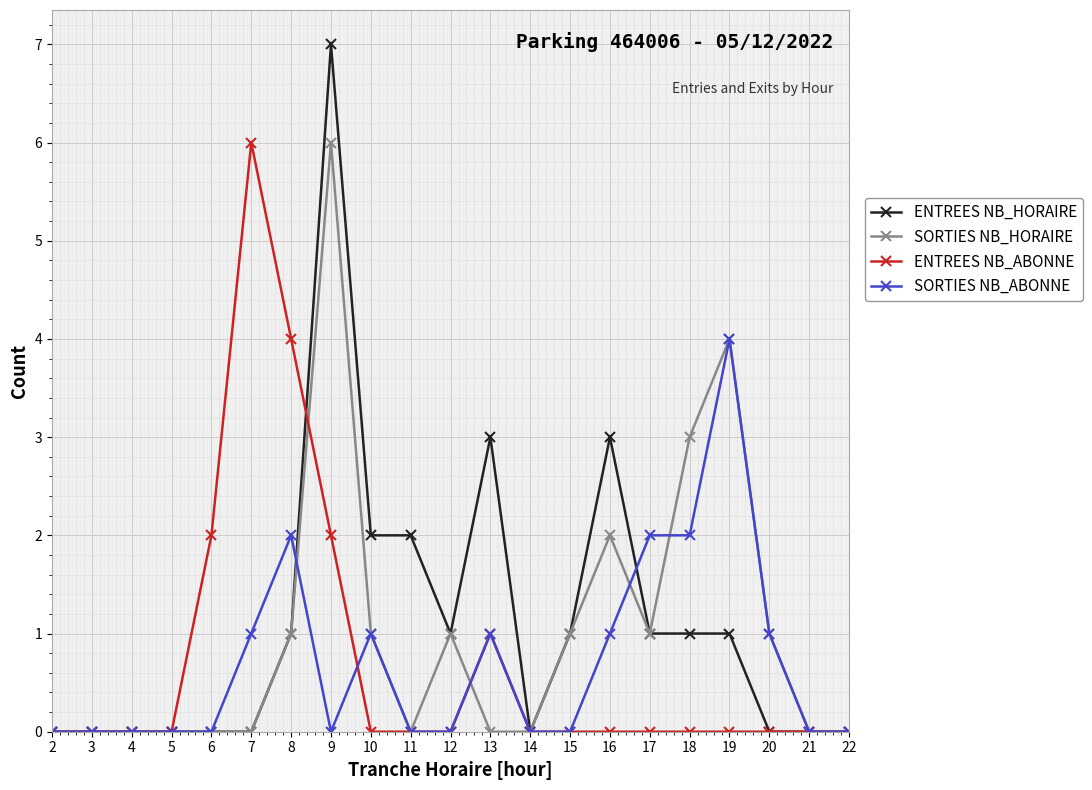

What are all the series names shown in the legend?

ENTREES NB_HORAIRE, SORTIES NB_HORAIRE, ENTREES NB_ABONNE, SORTIES NB_ABONNE